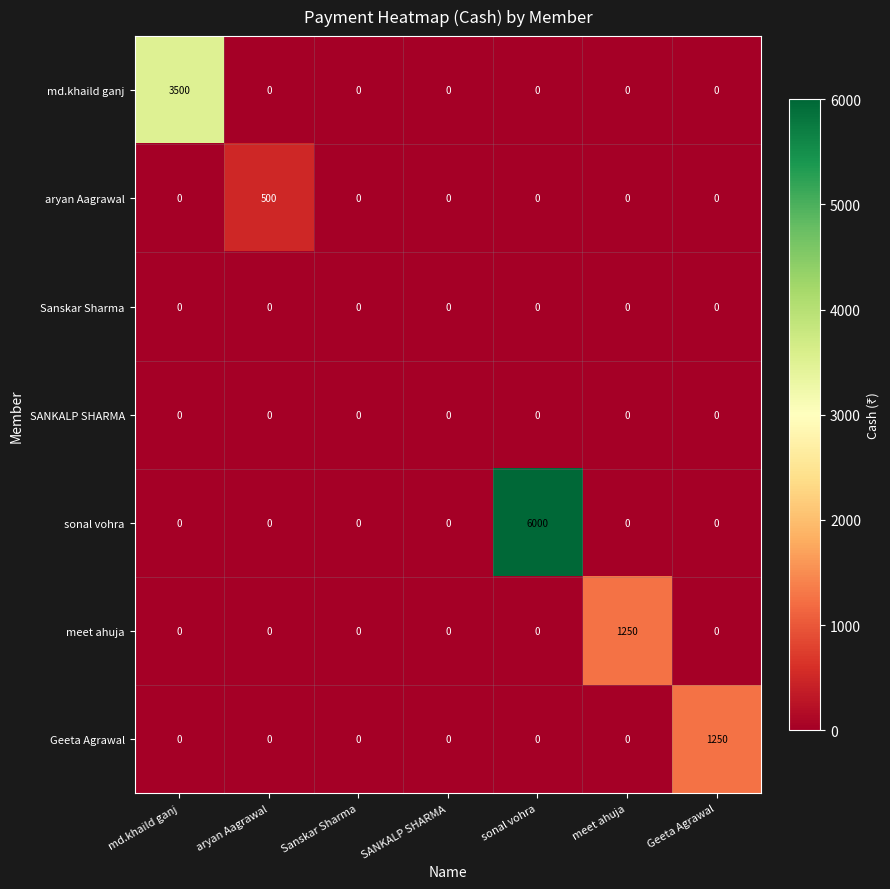

Which series has the largest total across all categories?

sonal vohra